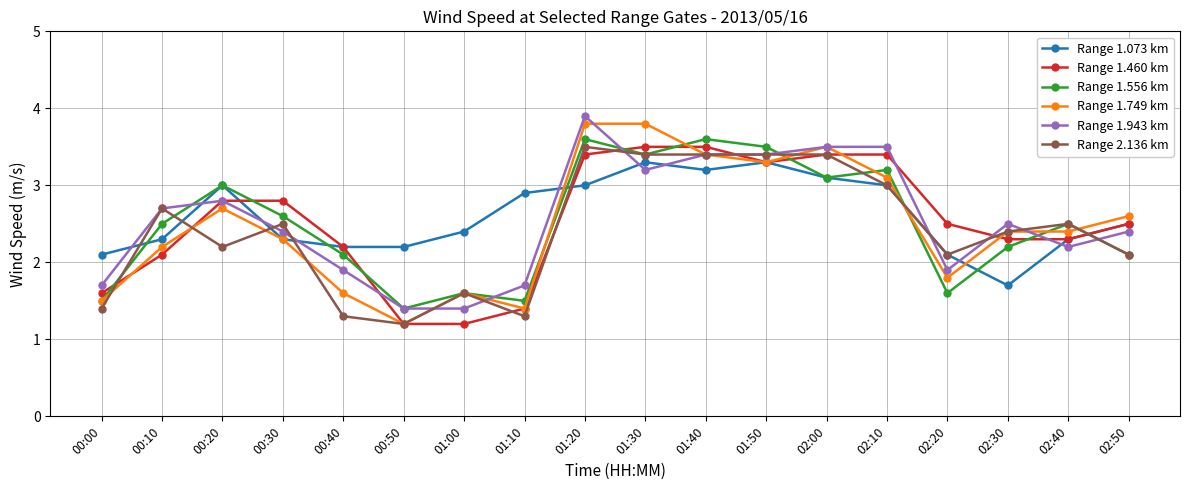

What is the total value across all series at 01:50?

20.2